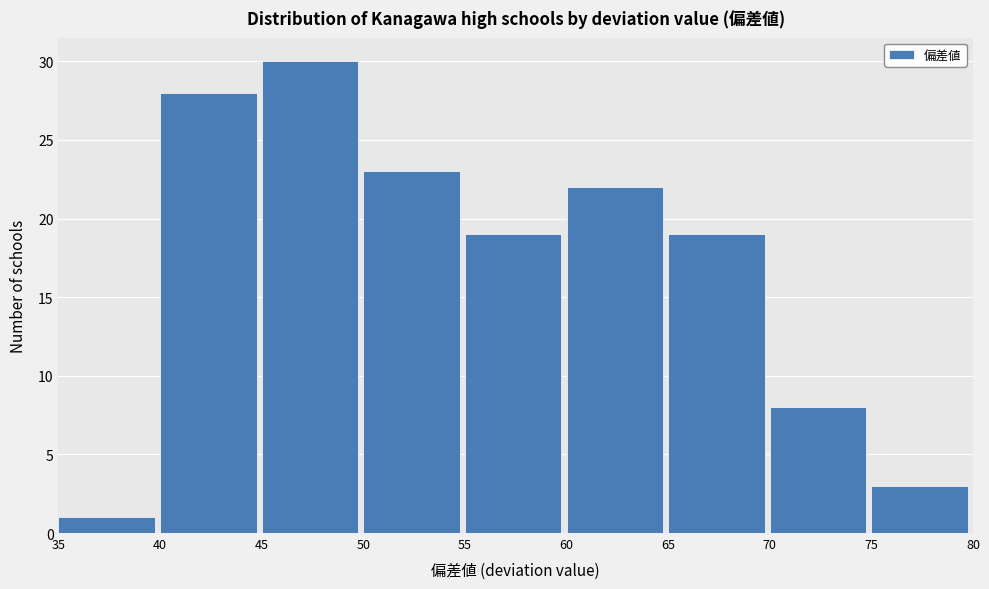

Reading left to right, list every bar in this chart as the range it spans on the x-axis followed by its height. The values are not printed on the chart, so give them approximately, as read against the axis.

35 to 40: 1
40 to 45: 28
45 to 50: 30
50 to 55: 23
55 to 60: 19
60 to 65: 22
65 to 70: 19
70 to 75: 8
75 to 80: 3